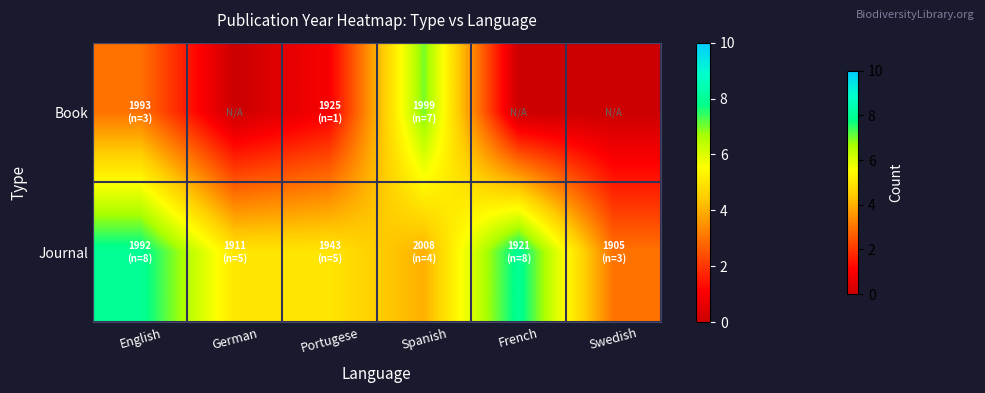

How many data points does each series have?

6